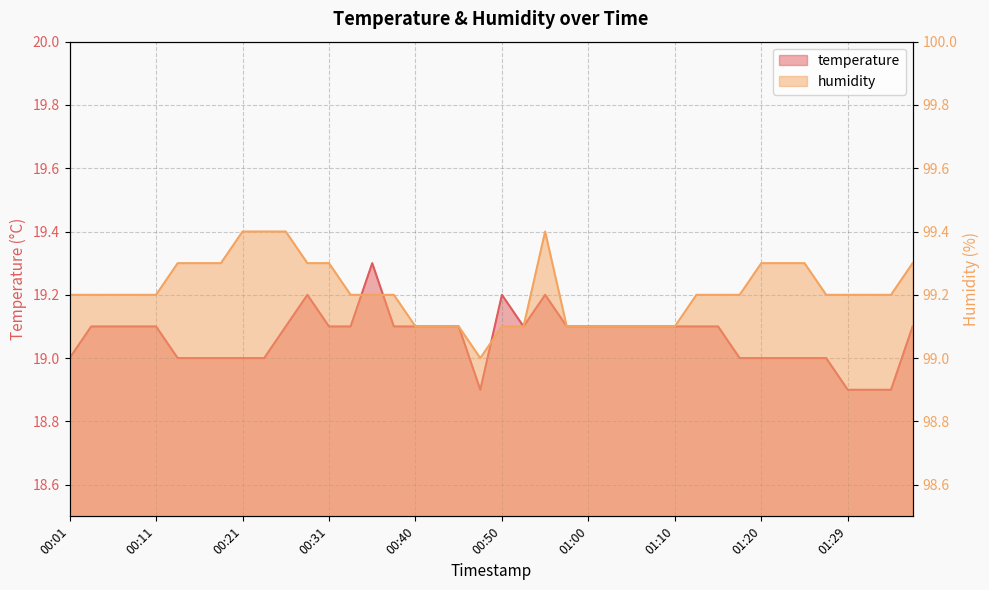

Which series has the largest range (max minus min)?

humidity